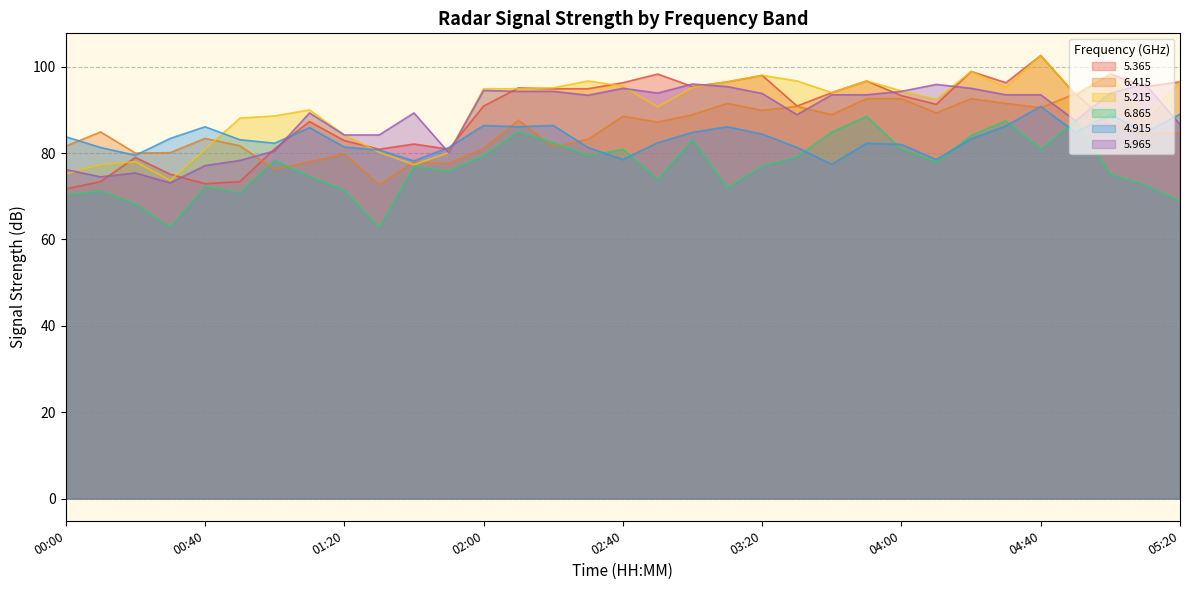

What is the difference between the maximum and minimum values in the   6.415 series?

21.1